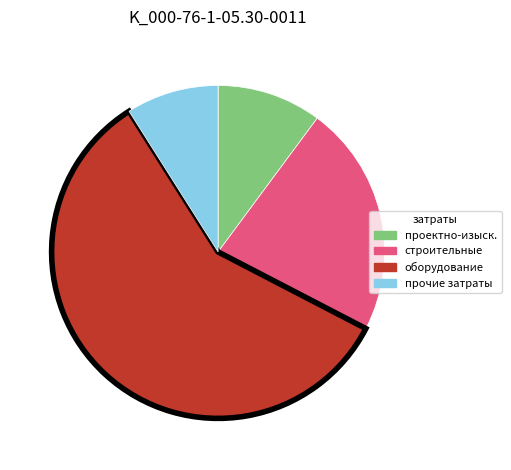

Does any single category account for the majority?

Yes